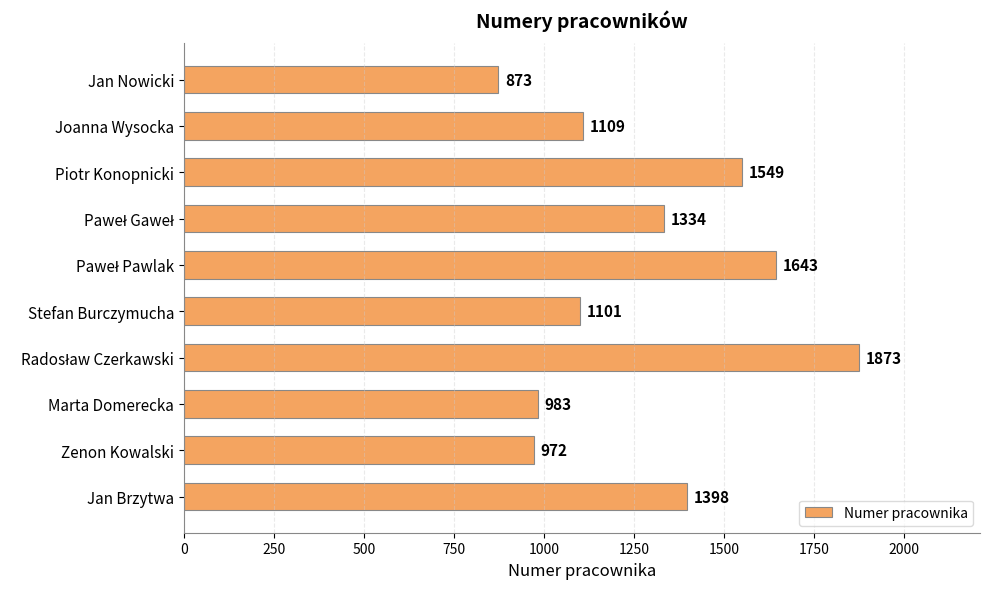

What is the difference between the maximum and minimum values?

1000